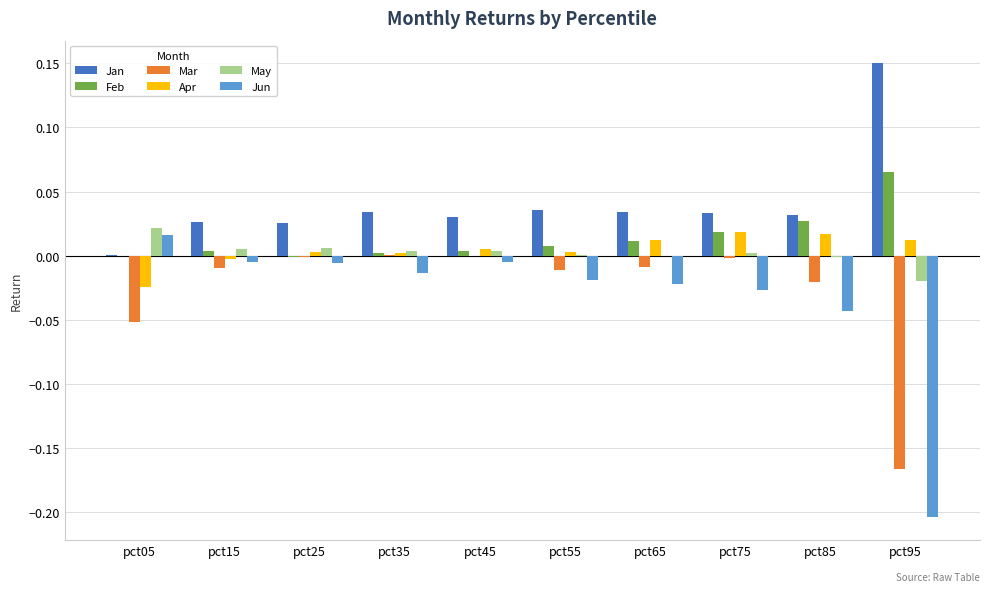

Which series has the largest total across all categories?

Jan